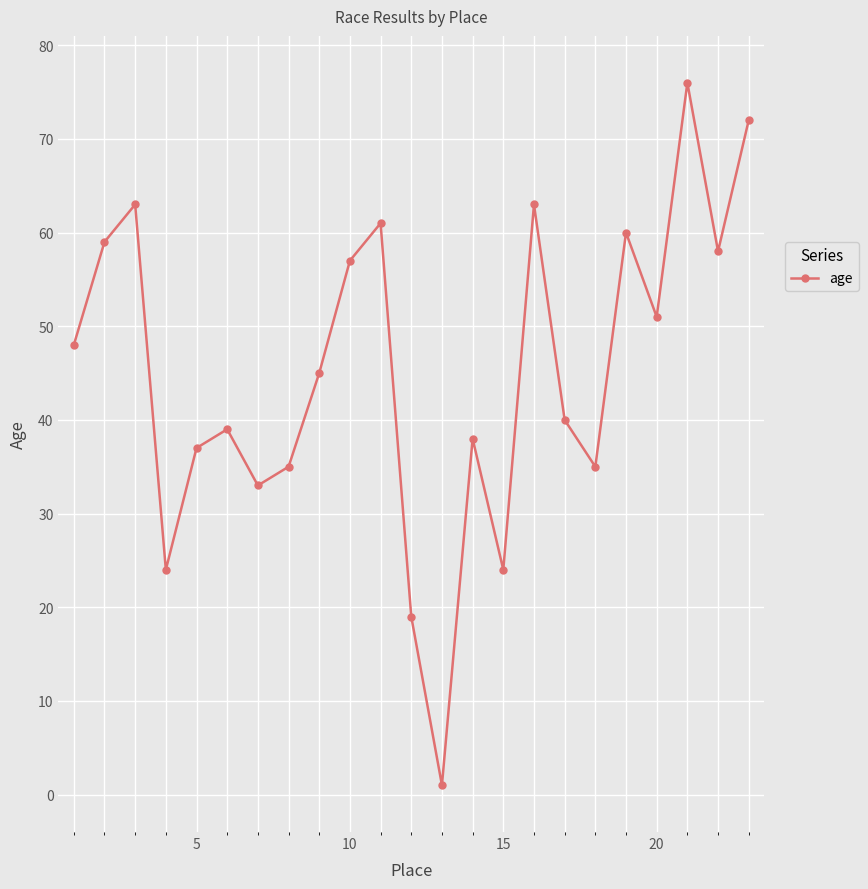

Reading left to right, list all the values displayed in this chart.

48	59	63	24	37	39	33	35	45	57	61	19	1	38	24	63	40	35	60	51	76	58	72